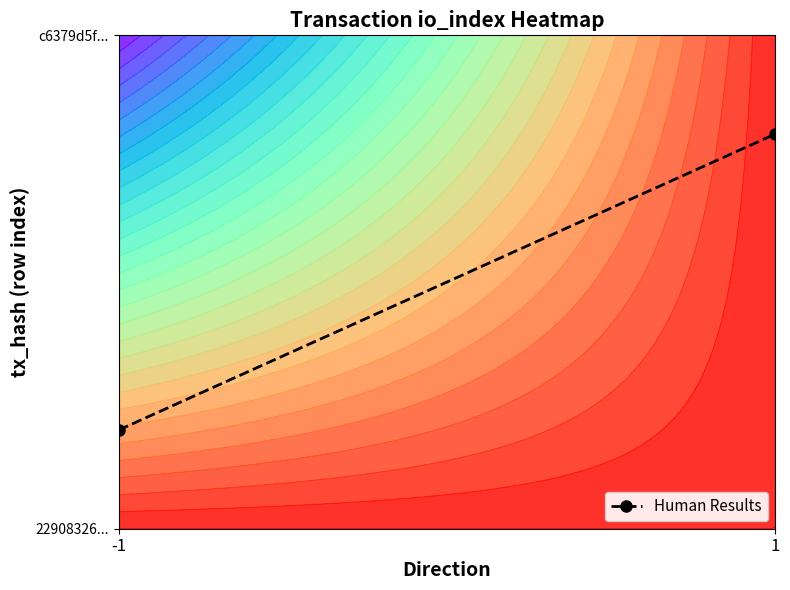

List the labels in order of value, largest first.

1, -1